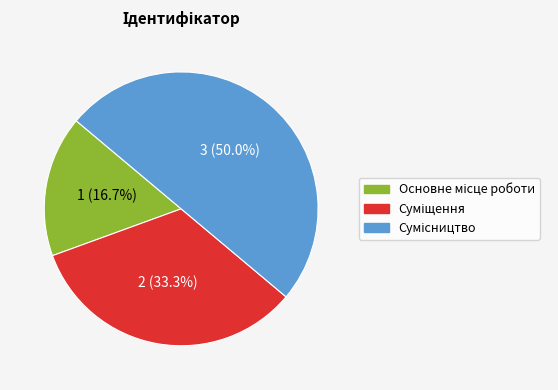

Combined, what portion of the pie is Основне місце роботи and Суміщення?

50.0%